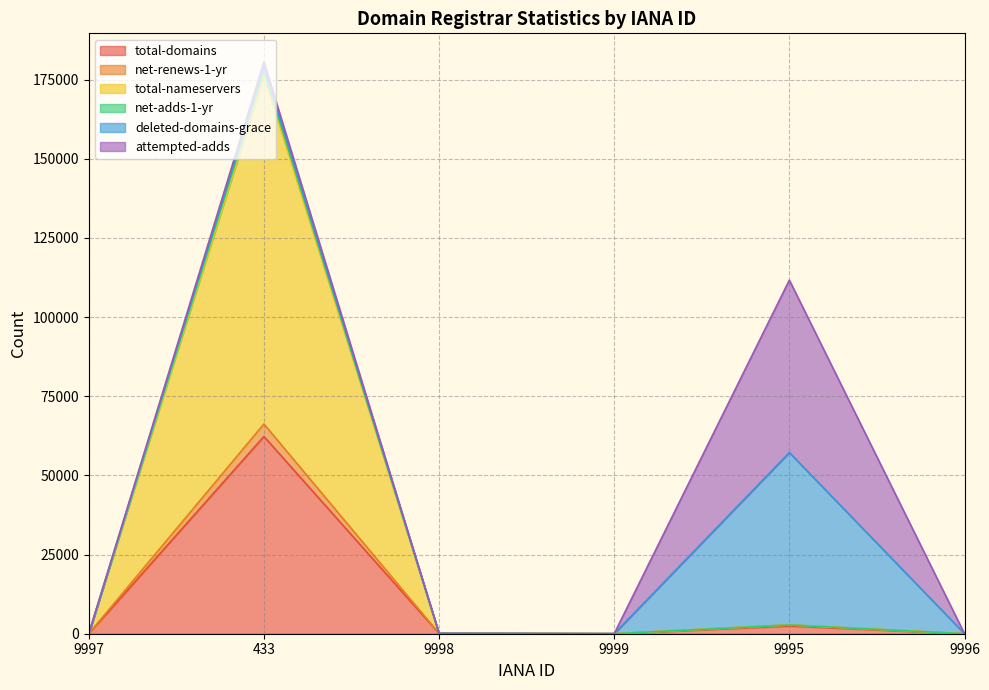

Is it true that net-renews-1-yr equals 140 at 9998?

False